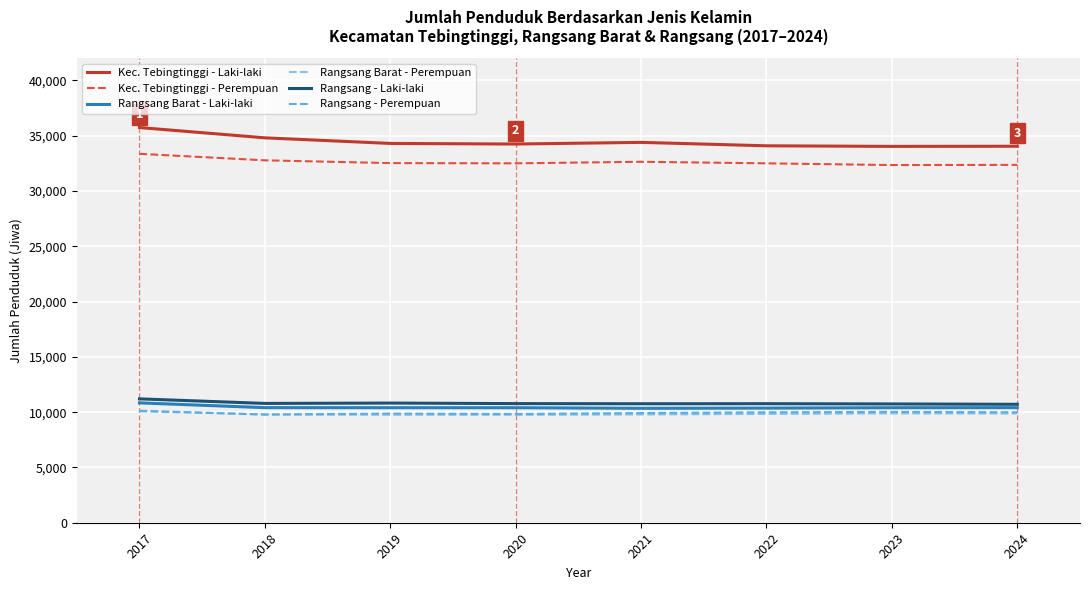

How many lines are shown in the chart?

6